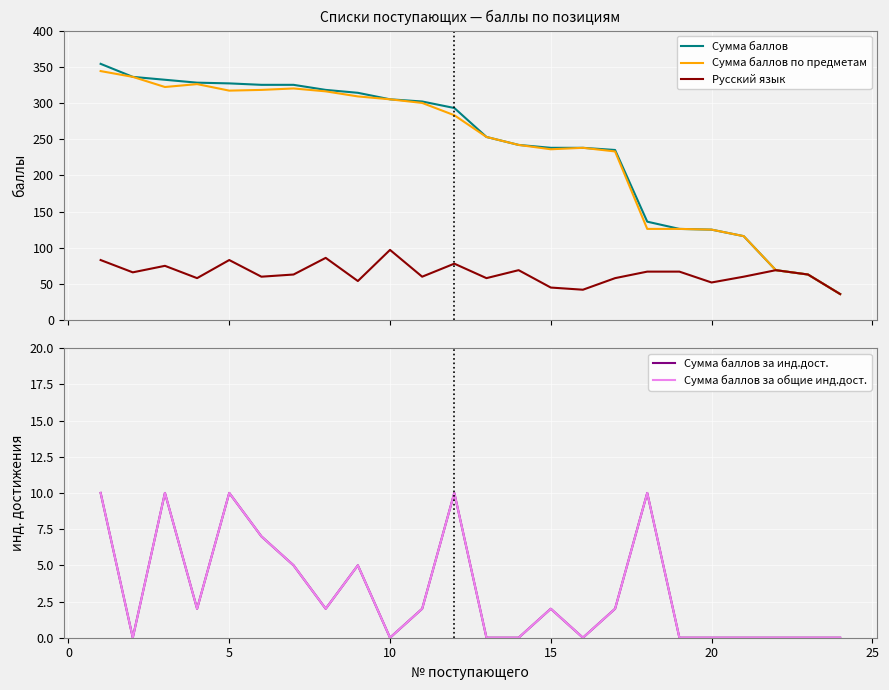

What is the maximum value for Русский язык?

97